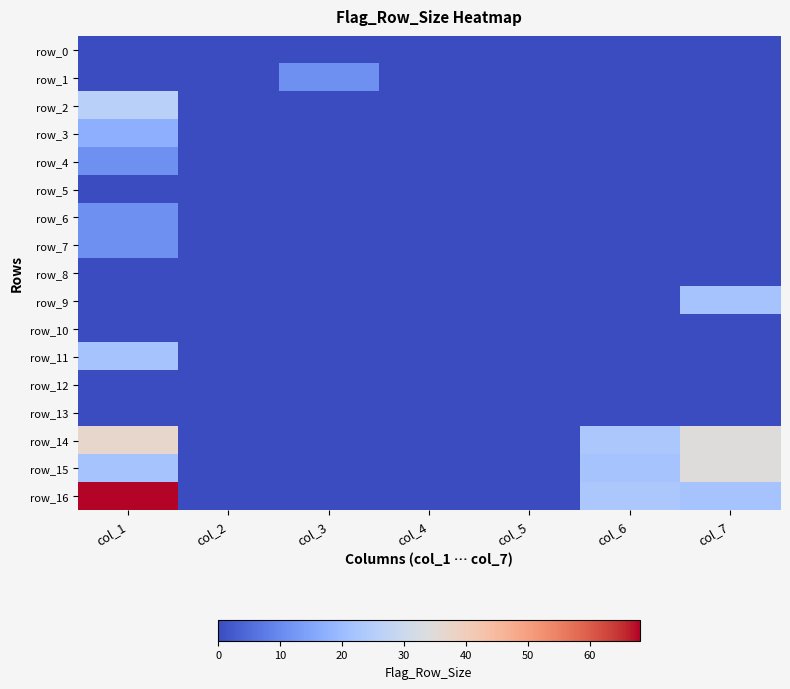

The row_0 series shows 0 at col_3. True or false?

True